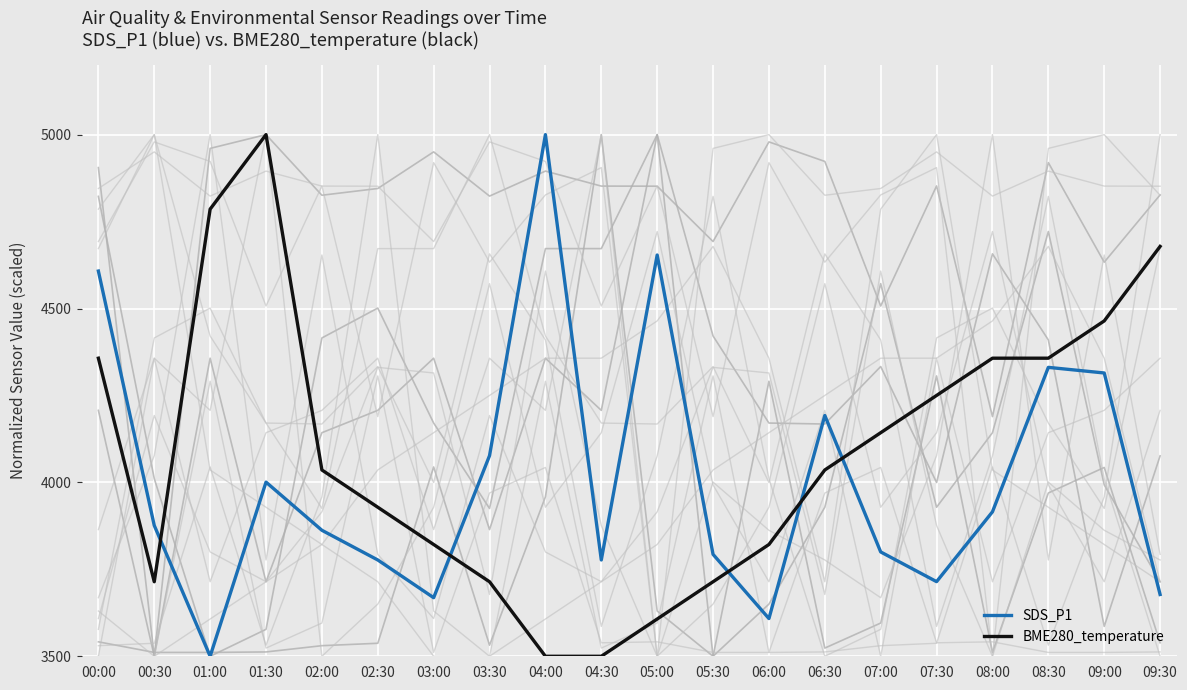

What is the label of the 7th point from the right?

06:30